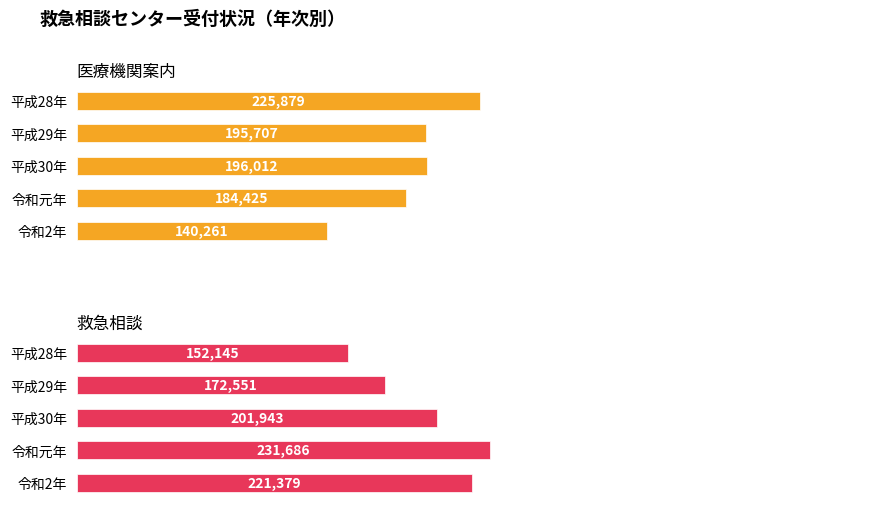

Count the 救急相談 values in the range 172551 to 221379.

3